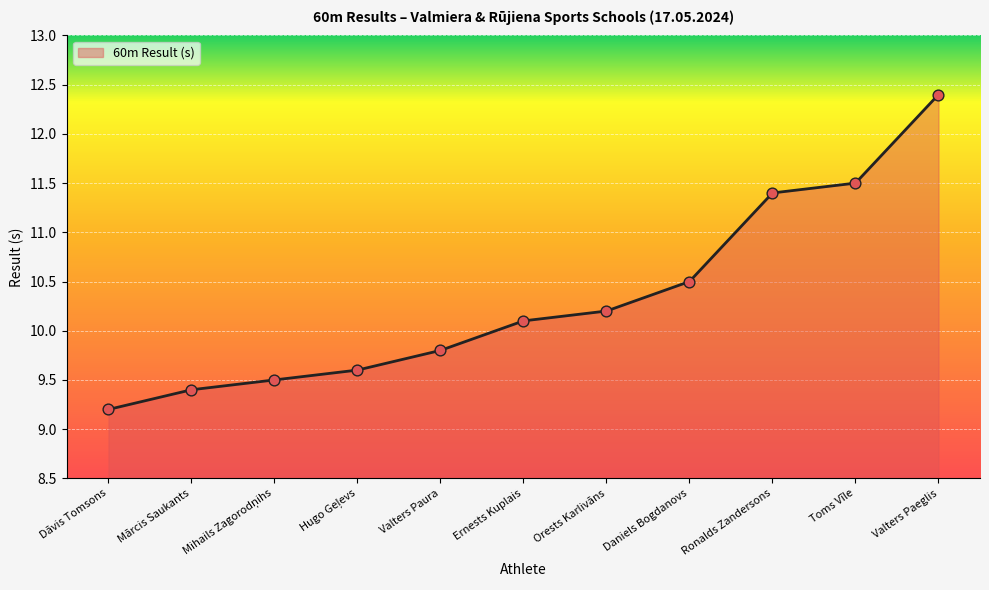

What is the change in value from Orests Karlivāns to Valters Paeglis?

+2.2